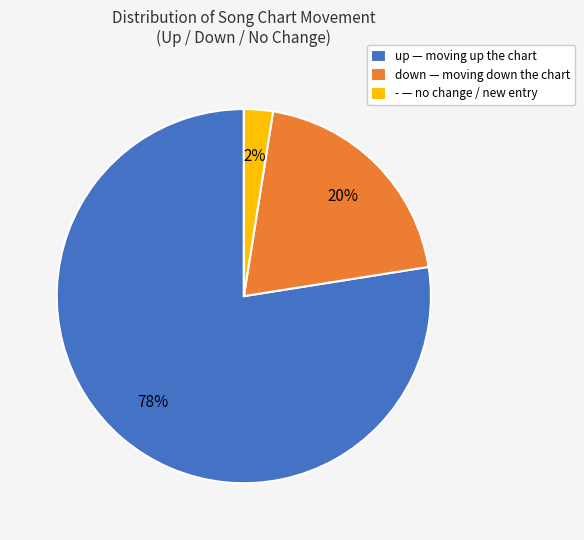

True or false: - accounts for 8% of the total.

False